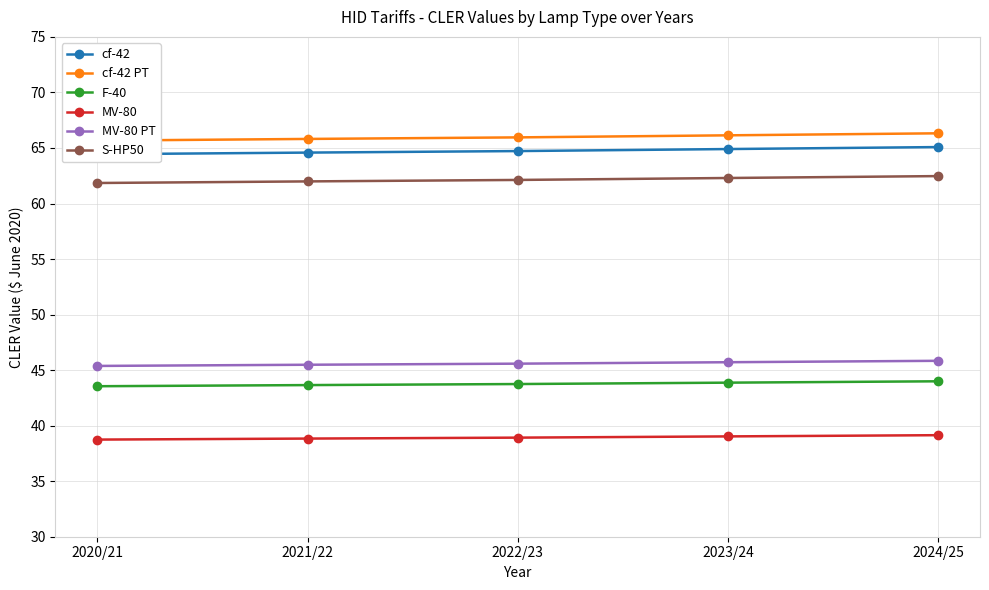

Between 2022/23 and 2020/21, which is larger?

2022/23